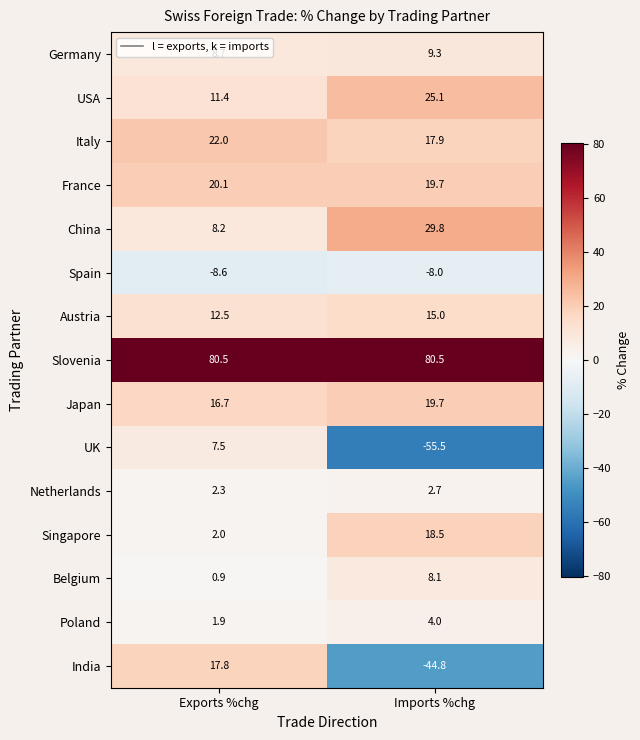

At which label is Japan closest to 18?

Exports %chg